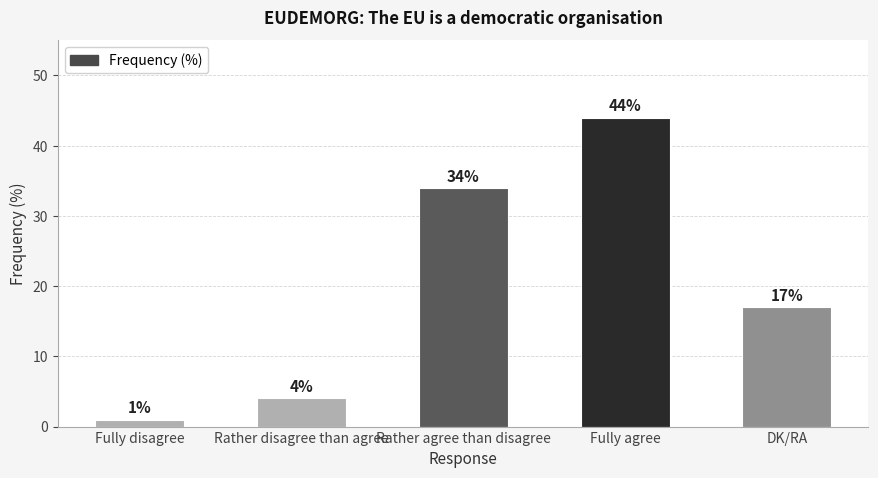

Are the bars grouped side by side (vs. stacked)?

No